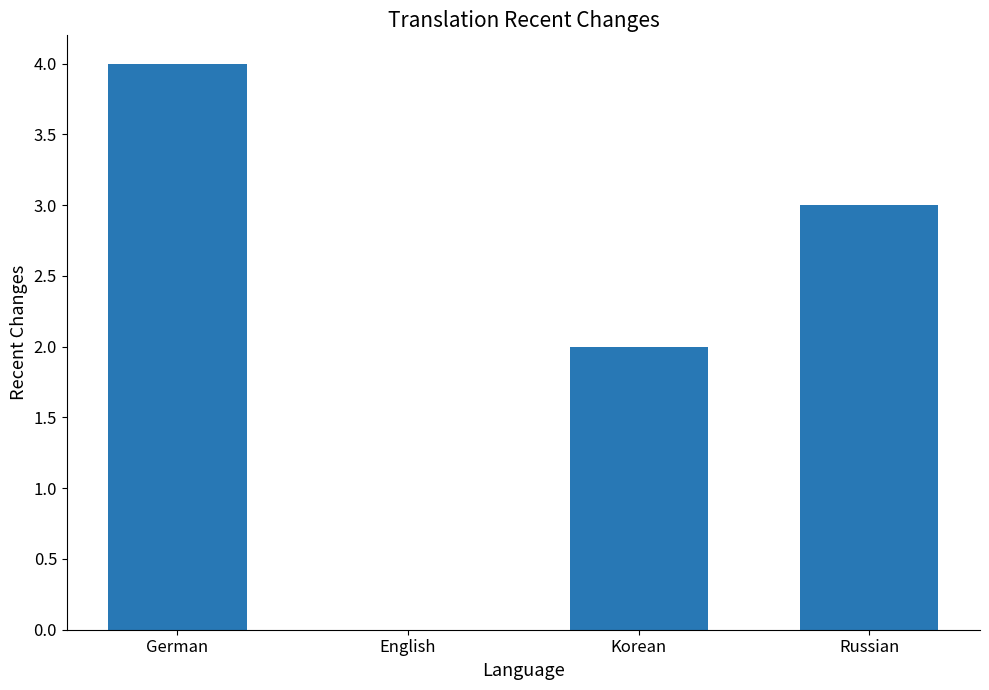

What is the maximum value shown in the chart?

4